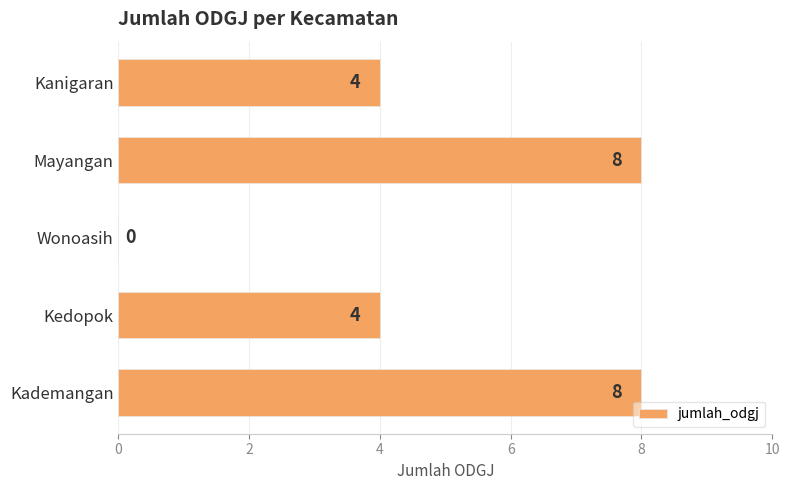

What is the approximate value at Kademangan?

8